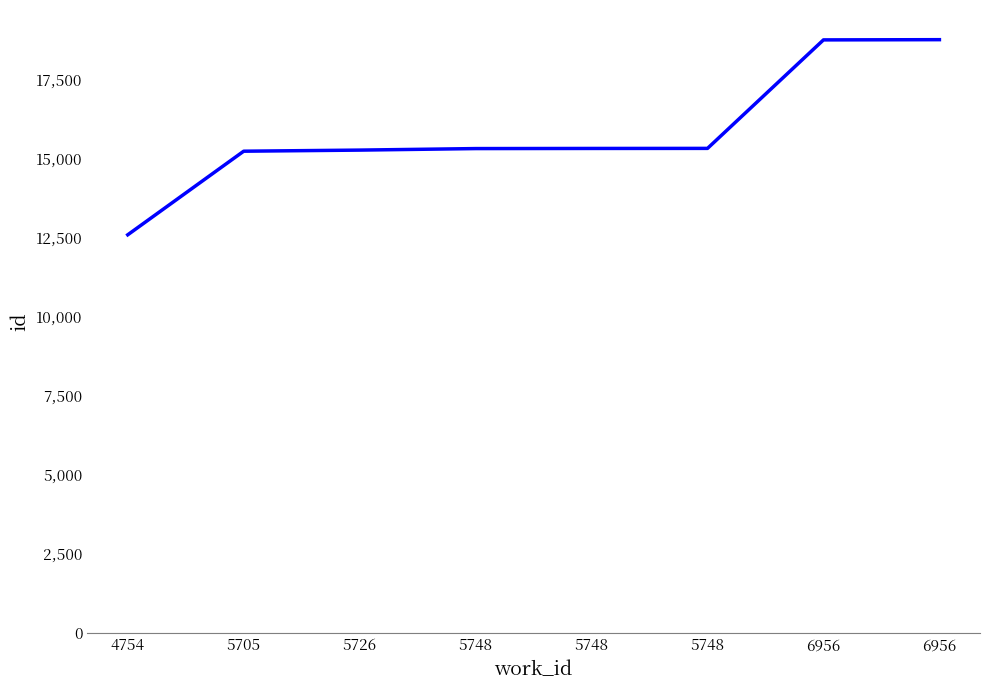

Is this an area chart (filled region under the line)?

No